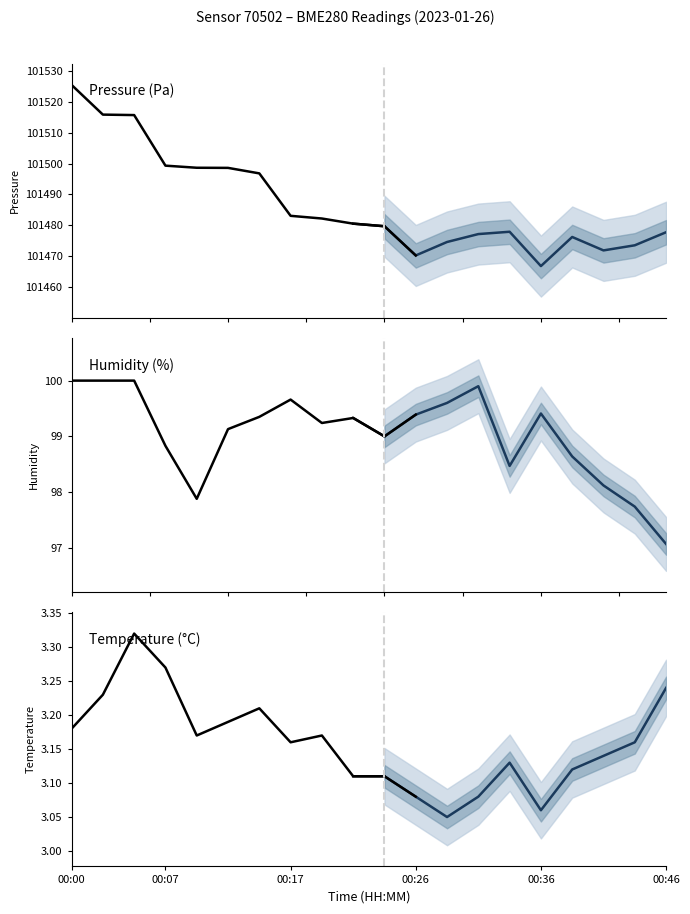

How many data points does each series have?

11